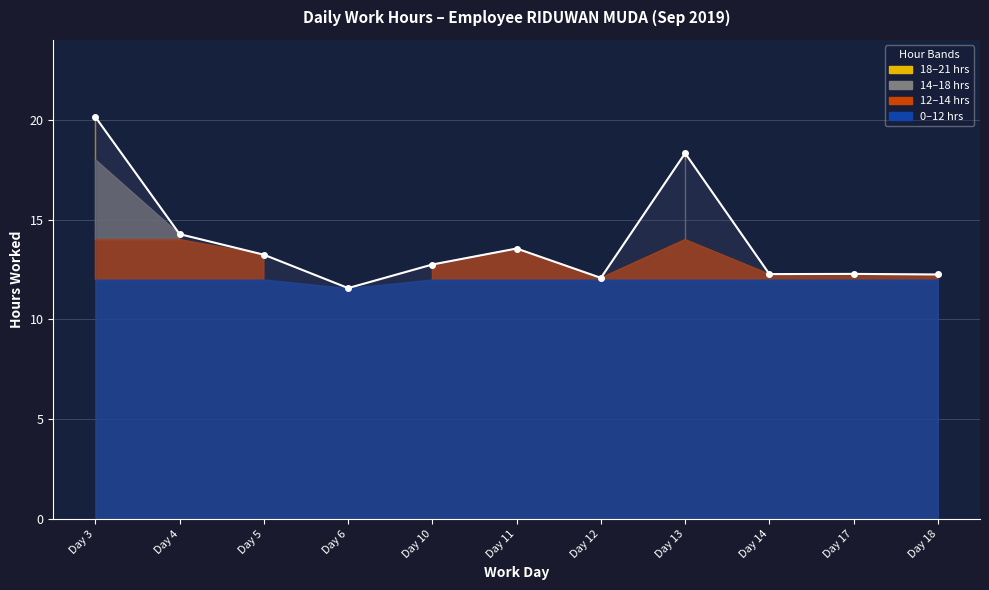

How many points are lower than both their immediate neighbors (excluding endpoints)?

3